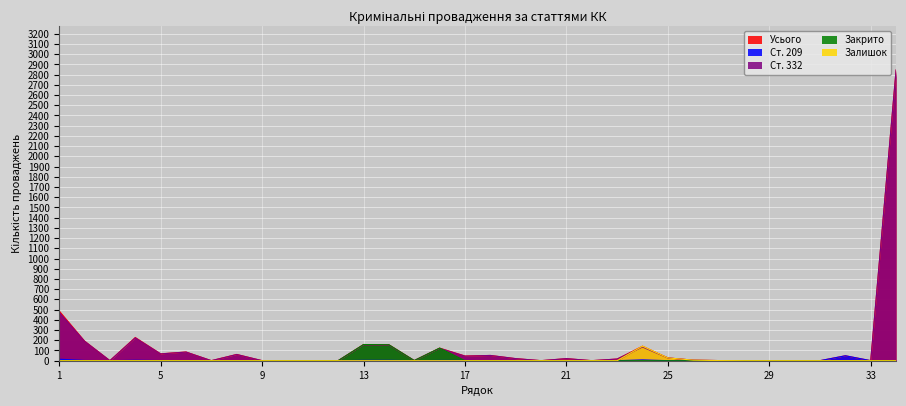

What are all the series names shown in the legend?

Усього, Ст. 209, Ст. 332, Закрито, Залишок